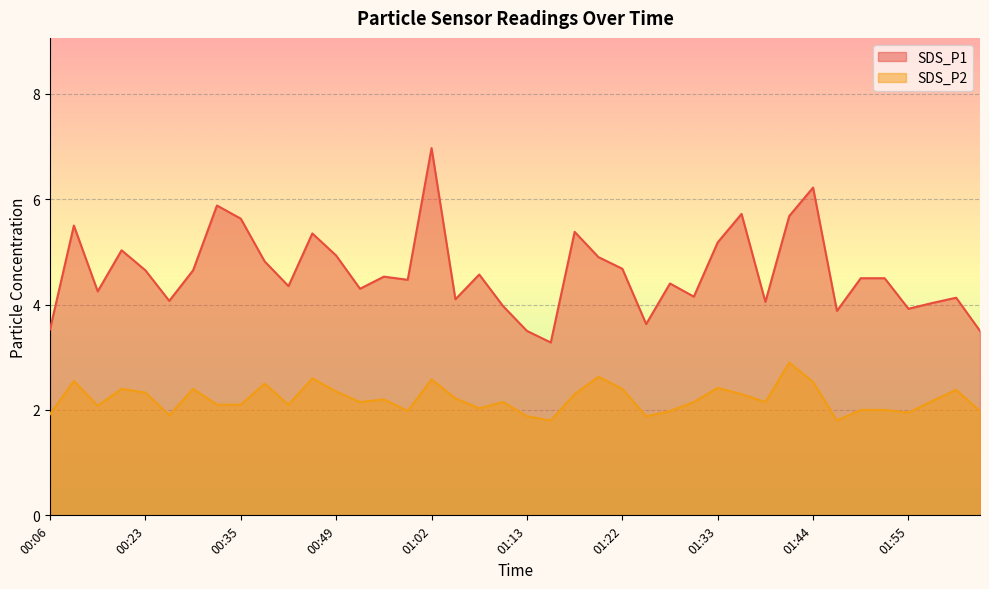

Where is the first local maximum for SDS_P2?

00:11